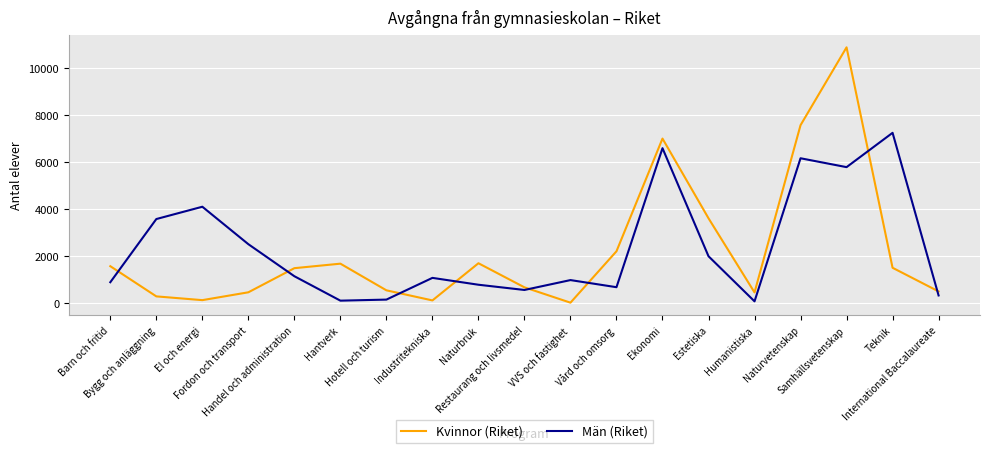

What is the greatest value displayed?

10900